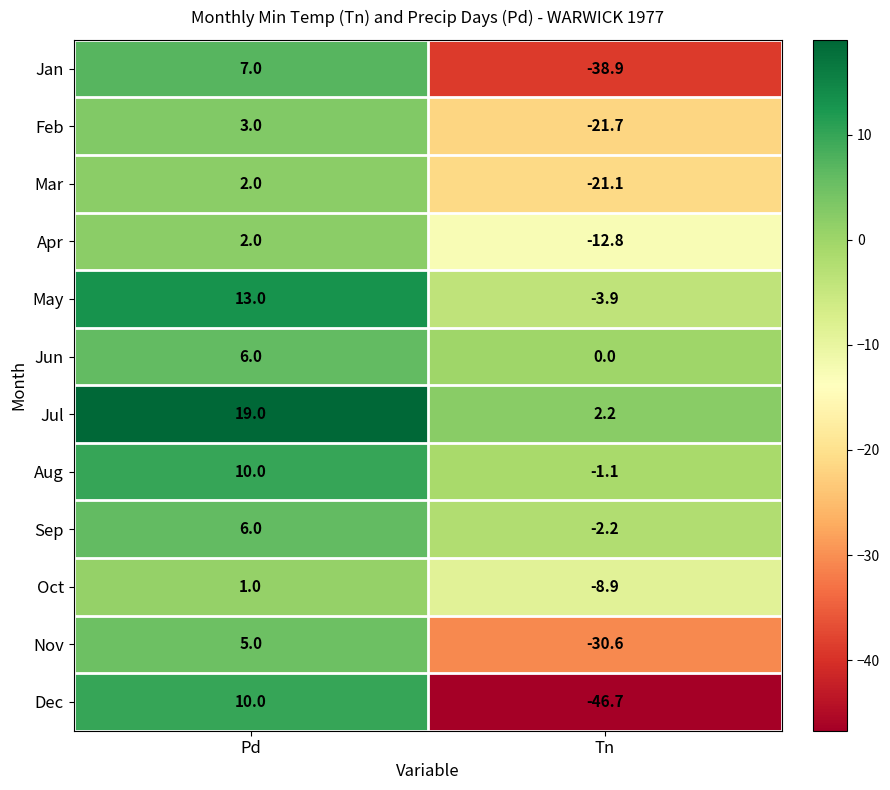

Which label corresponds to the largest value in the chart?

Pd